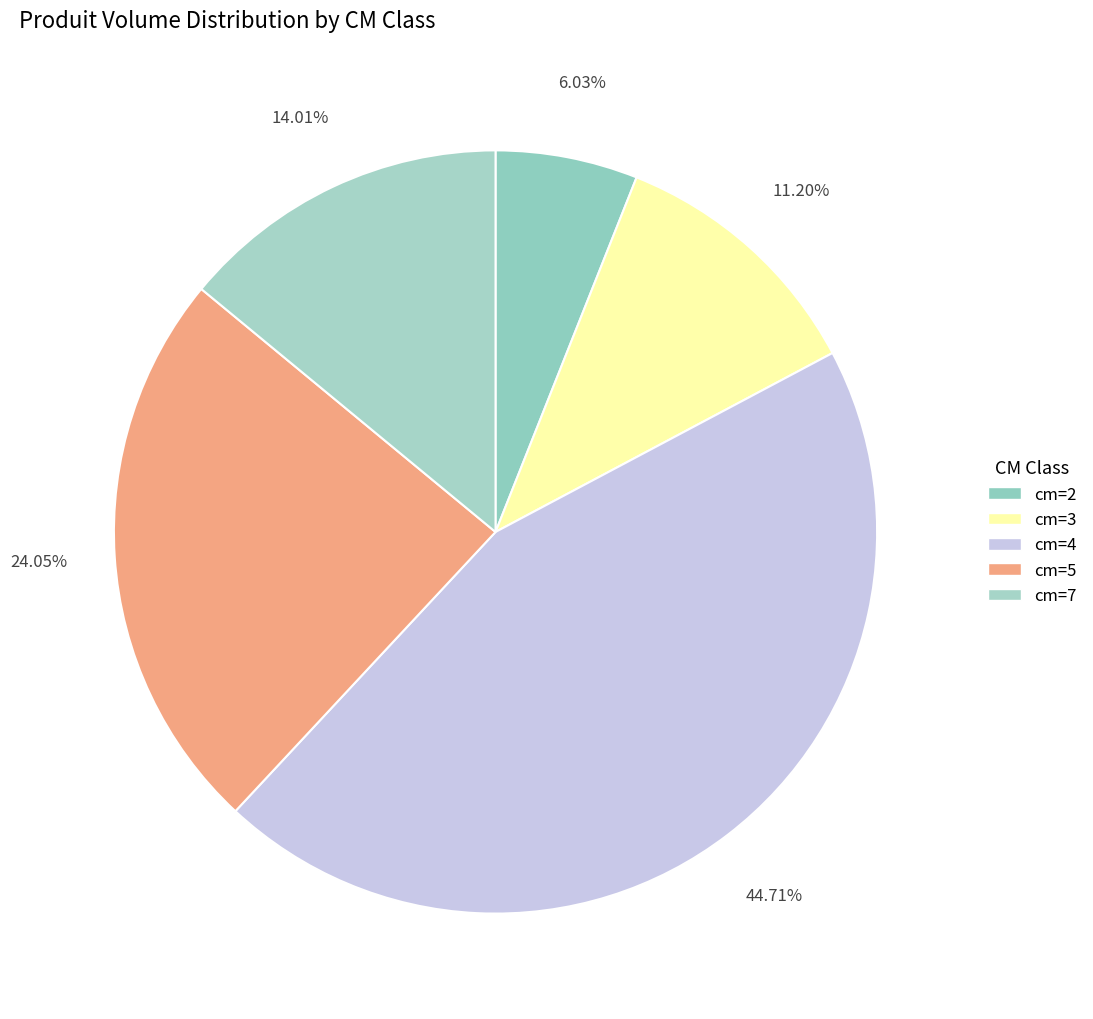

How many segments does this pie chart have?

5